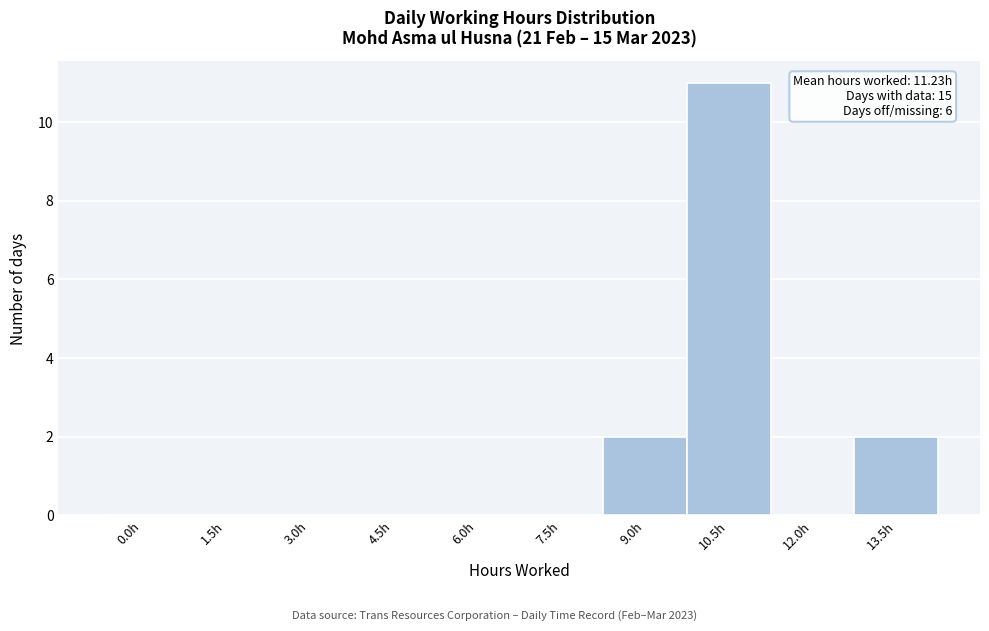

Reading right to left, transcribe all the data shown in this chart.

13.5h=2	12.0h=0	10.5h=11	9.0h=2	7.5h=0	6.0h=0	4.5h=0	3.0h=0	1.5h=0	0.0h=0